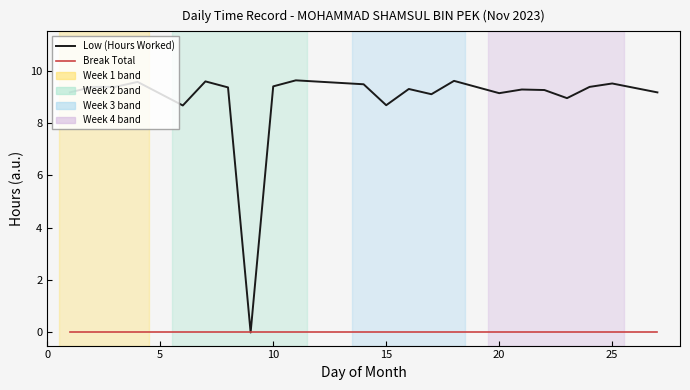

Which series has the widest spread of values?

Low (Hours Worked)